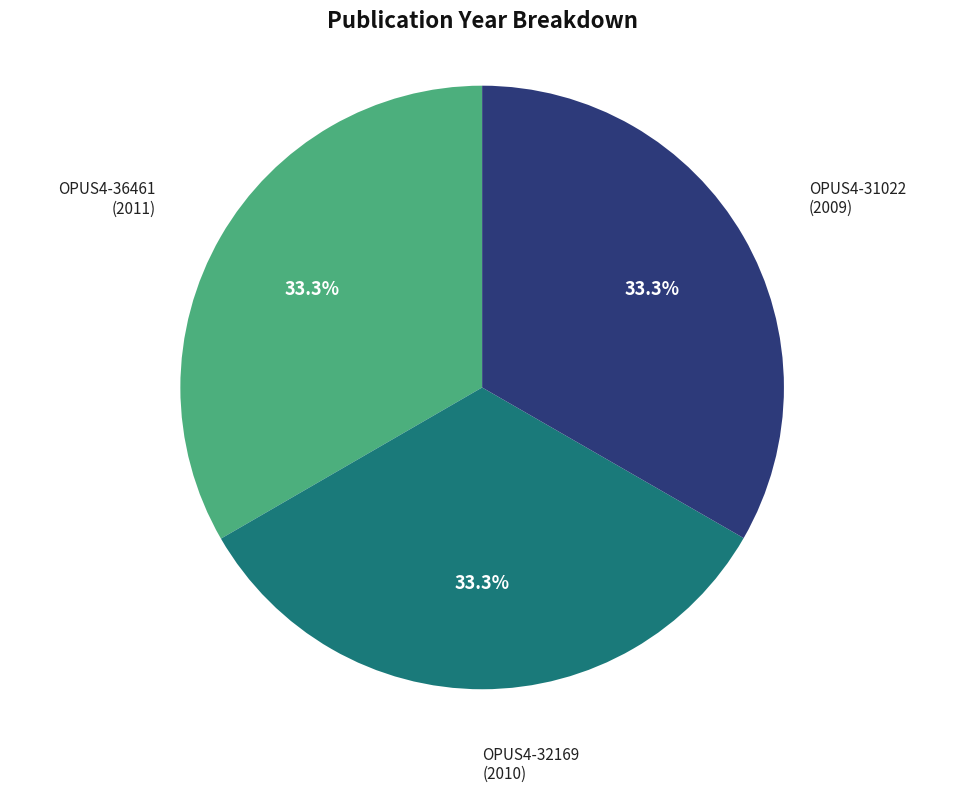

Does any single category account for the majority?

No